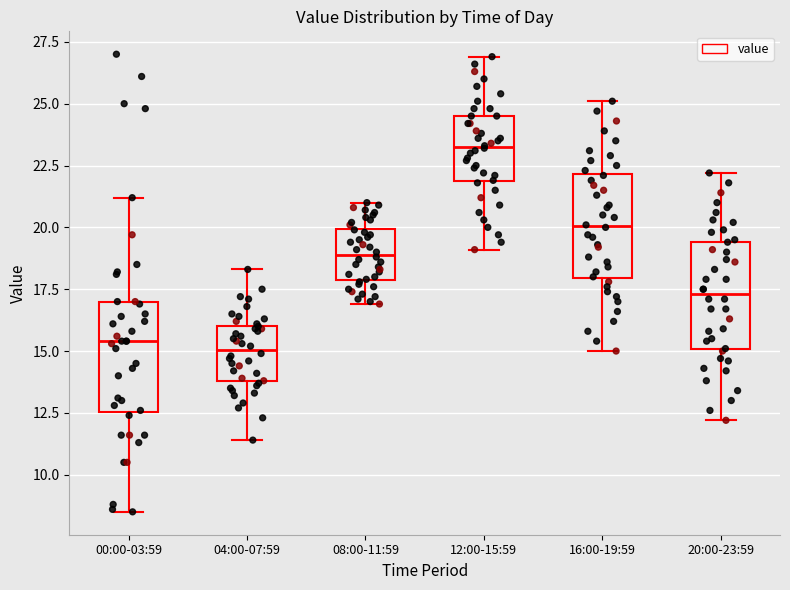

Reading left to right, read every box against the y-axis: the position of its median line, the range the box covers, and the ends of its whiskers. The values are not printed on the chart, so give them approximately, as read against the axis.

00:00-03:59: median 15.5, box 12.5 to 17.0, whiskers 8.5 to 21.0
04:00-07:59: median 15.0, box 14.0 to 16.0, whiskers 11.5 to 18.5
08:00-11:59: median 19.0, box 18.0 to 20.0, whiskers 17.0 to 21.0
12:00-15:59: median 23.5, box 22.0 to 24.5, whiskers 19.0 to 27.0
16:00-19:59: median 20.0, box 18.0 to 22.0, whiskers 15.0 to 25.0
20:00-23:59: median 17.5, box 15.0 to 19.5, whiskers 12.0 to 22.0